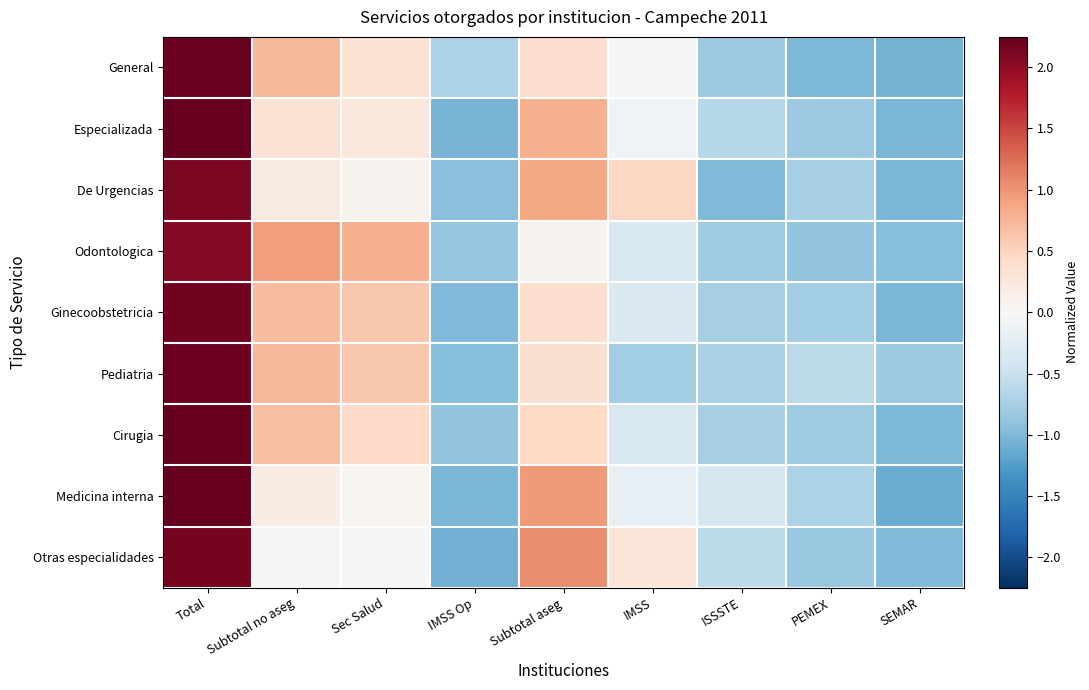

At how many categories does at least one series exceed 2?

1